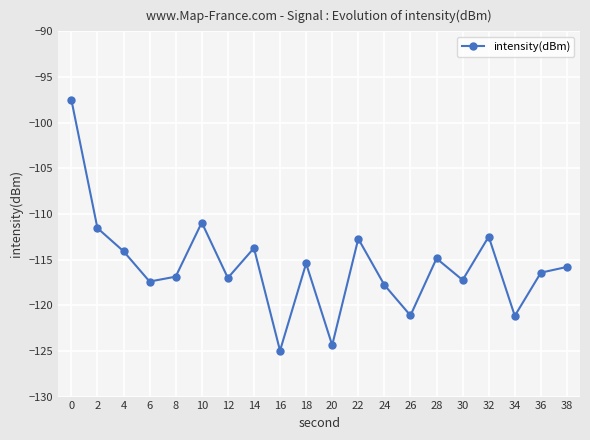

Which label corresponds to the smallest value in the chart?

16